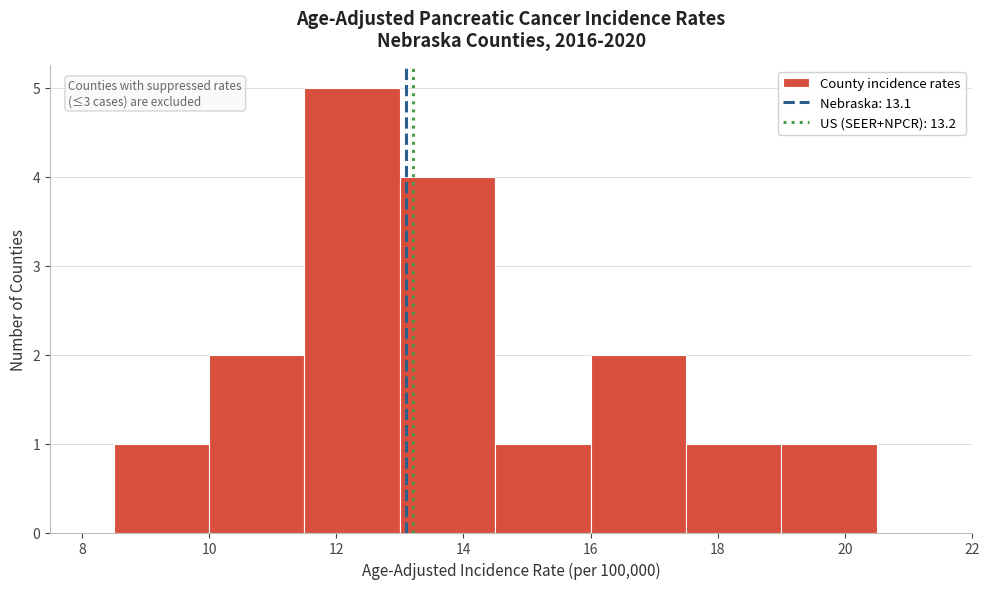

Over which range of the x-axis is the bar tallest?

11.5 to 13.0